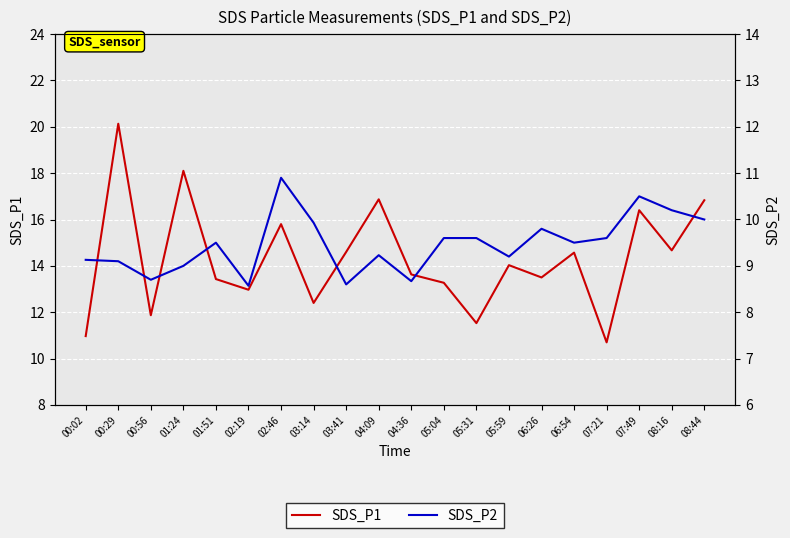

True or false: SDS_P1 has a value of 14.7 at 08:16.

True